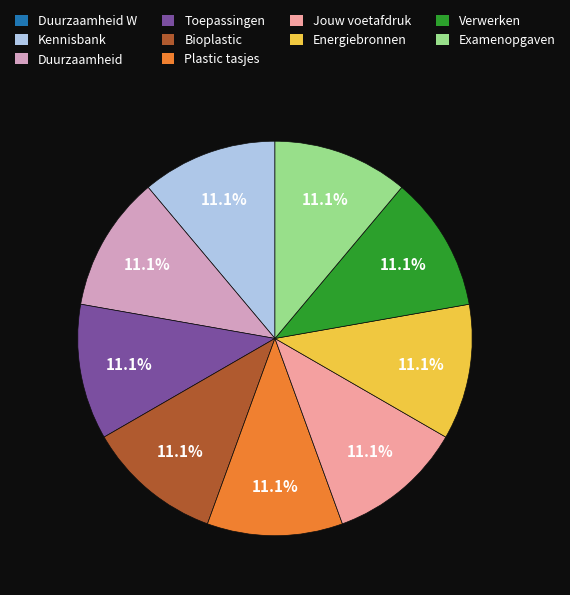

What is the ratio of the value at Jouw voetafdruk to the value at Duurzaamheid?

1.0